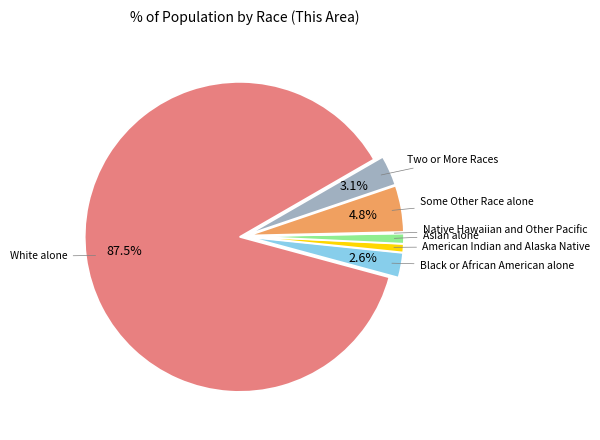

Does any single category account for the majority?

Yes